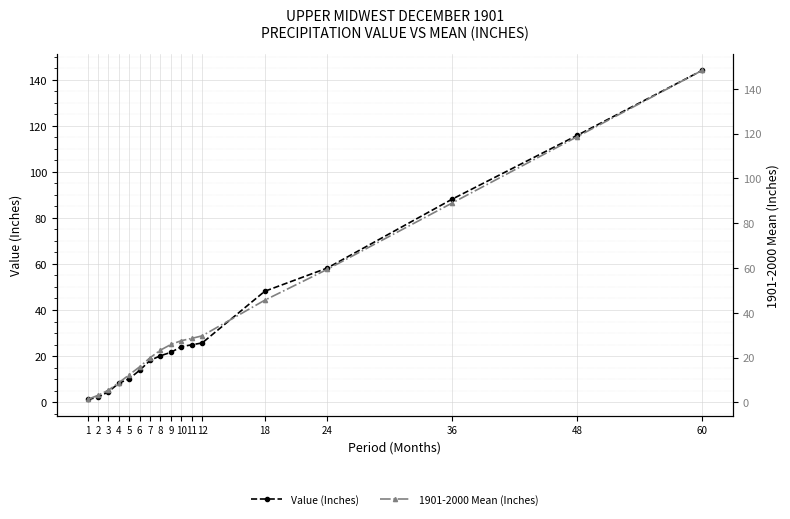

What are all the series names shown in the legend?

Value (Inches), 1901-2000 Mean (Inches)